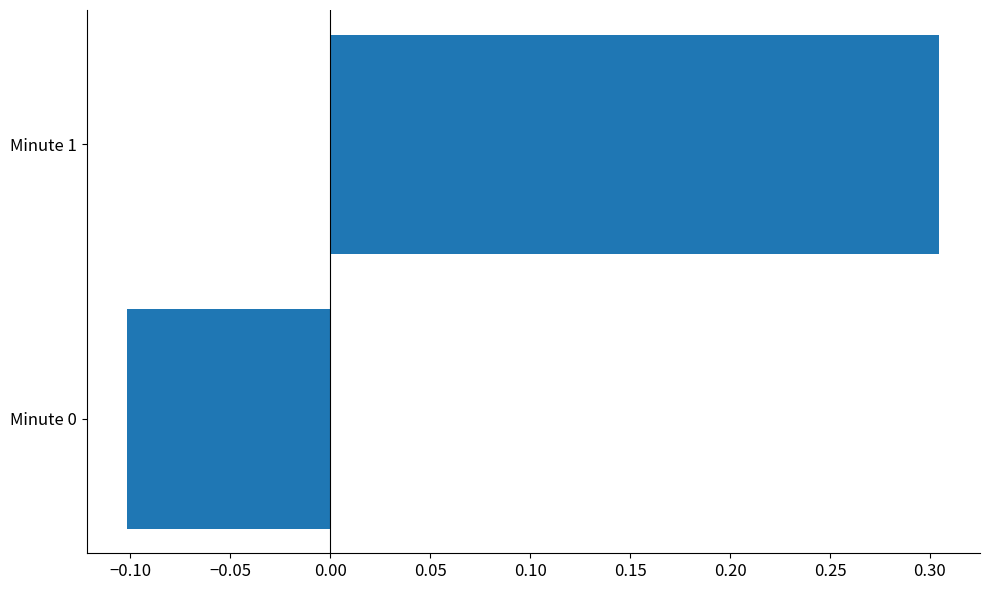

What is the minimum value shown in the chart?

-0.1